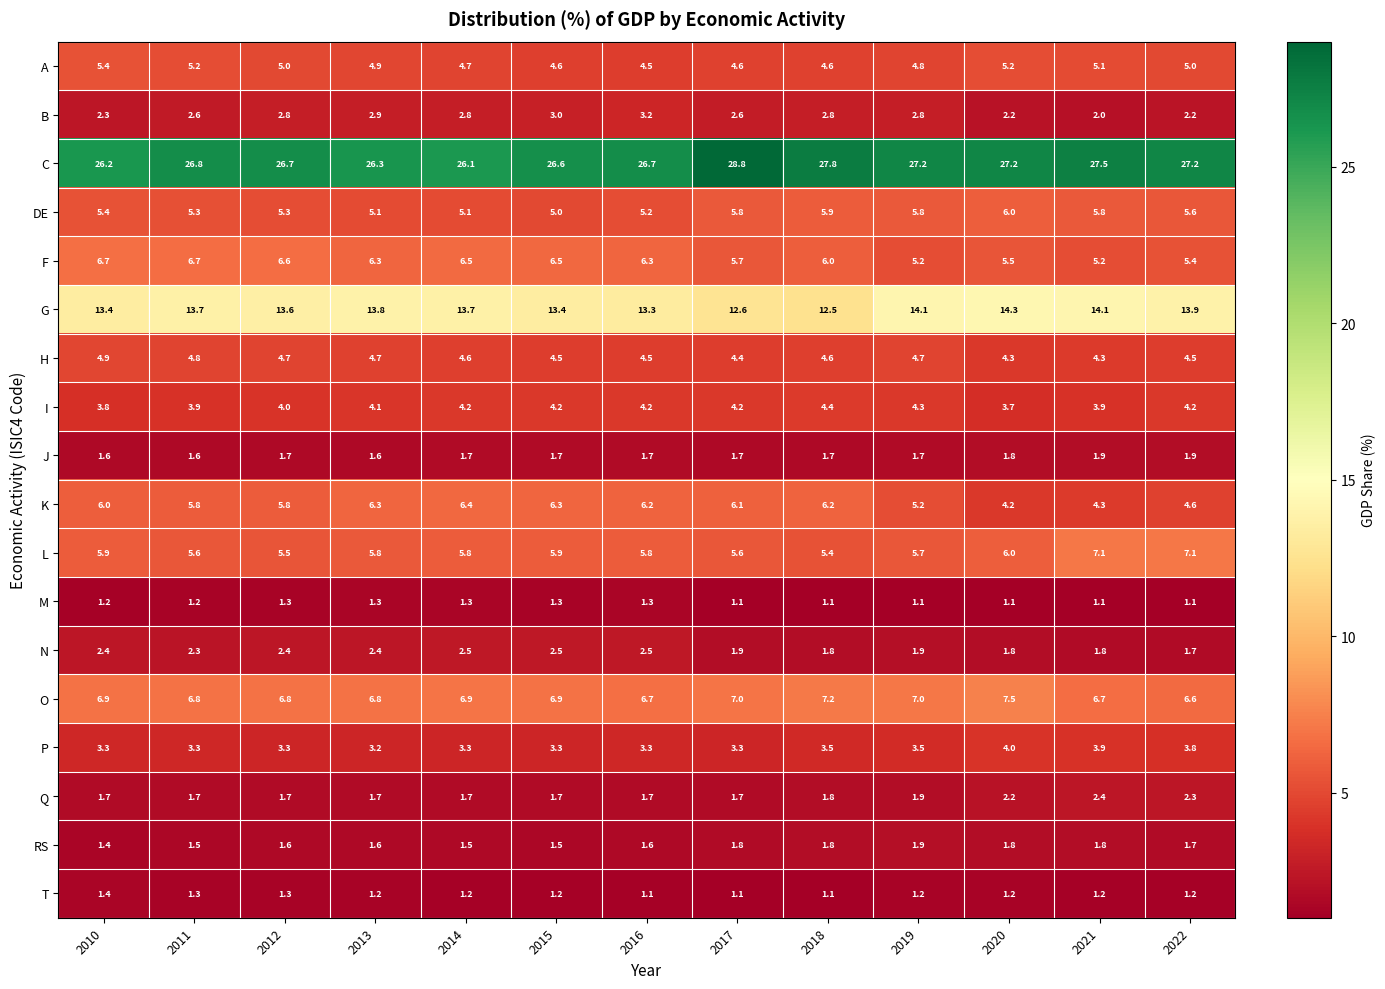

The value of L at 2020 is 2.4. True or false?

False